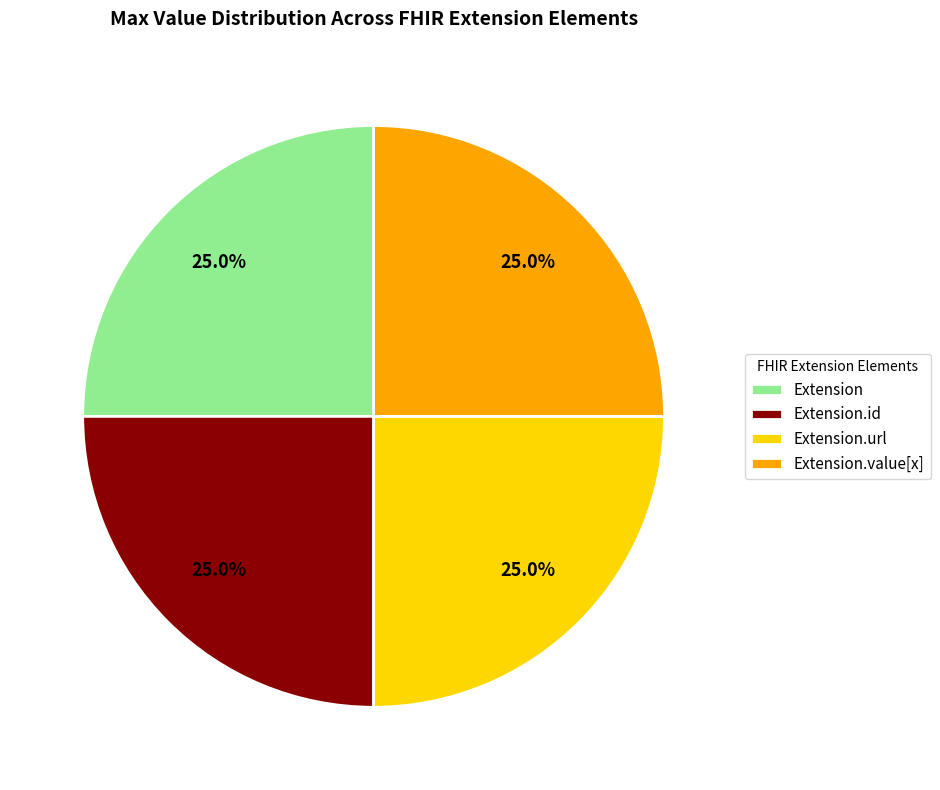

What is the ratio of the value at Extension to the value at Extension.id?

1.0